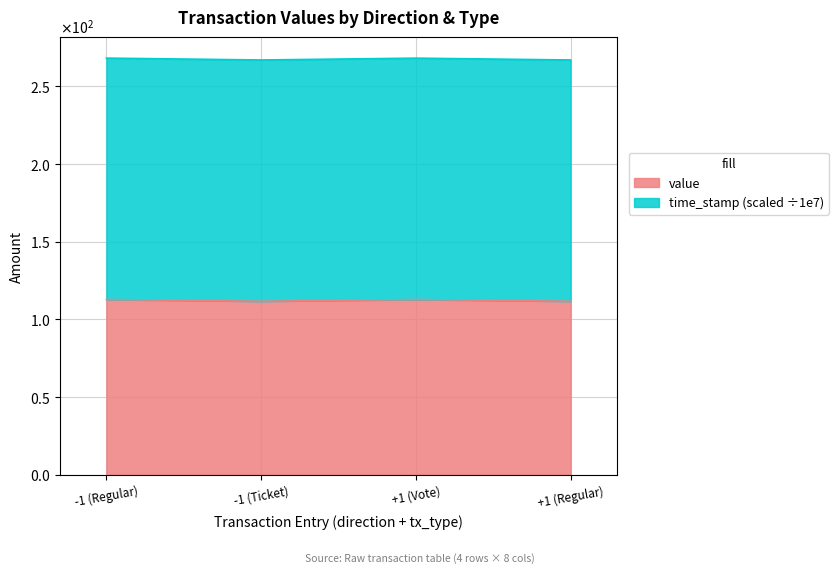

What is the difference between the maximum and minimum values in the time_stamp series?

1.2